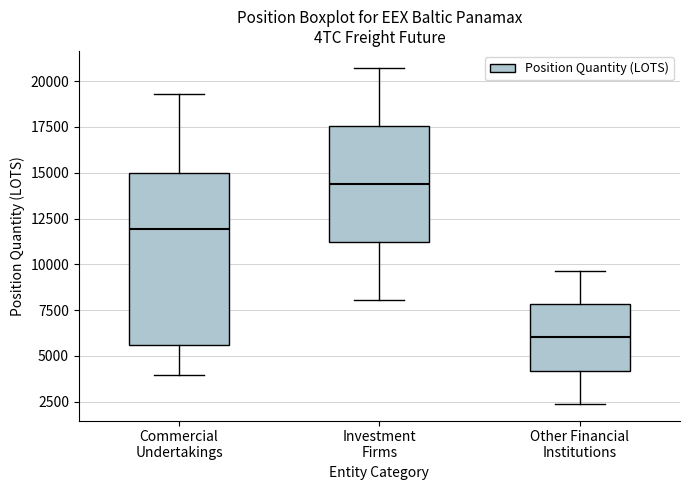

Where does the lower whisker of the box for Commercial Undertakings end on the y-axis? The values are not printed on the chart, so give them approximately, as read against the axis.

4000